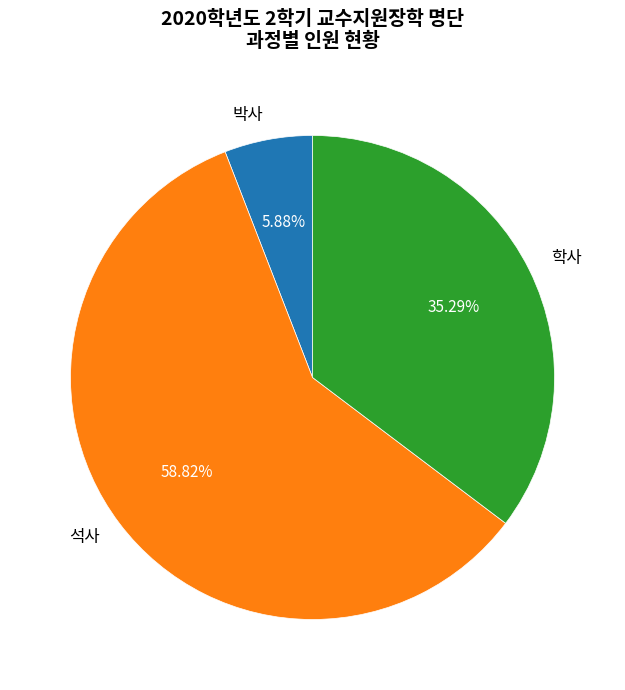

Combined, do 박사 and 학사 account for over 50%?

No